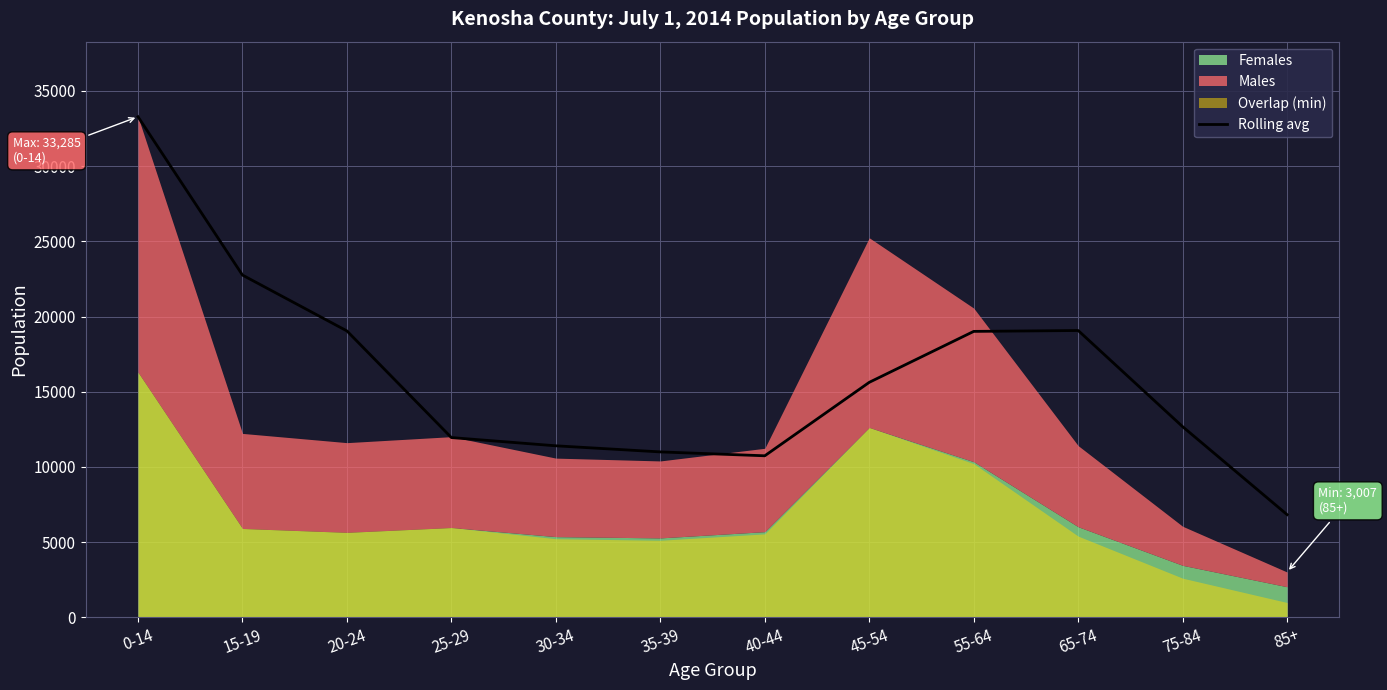

The chart shows a value of 11948.3 at 25-29. True or false?

True